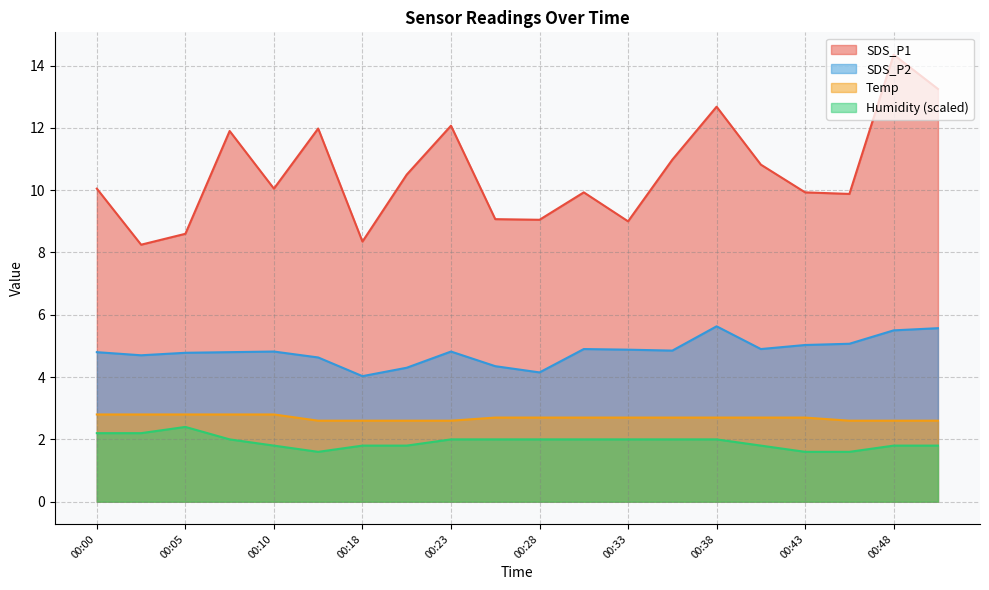

What are all the series names shown in the legend?

SDS_P1, SDS_P2, Temp, Humidity (scaled)